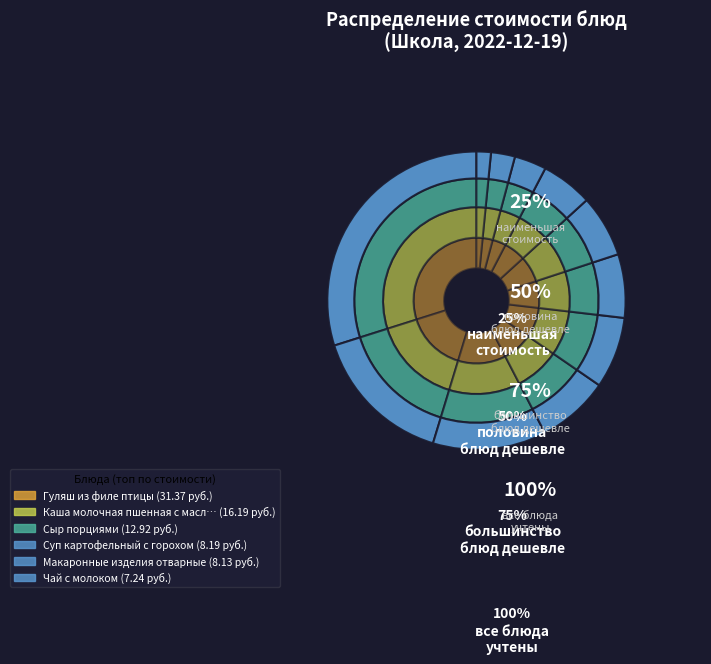

Is Макаронные изделия отварные the majority of the pie?

No